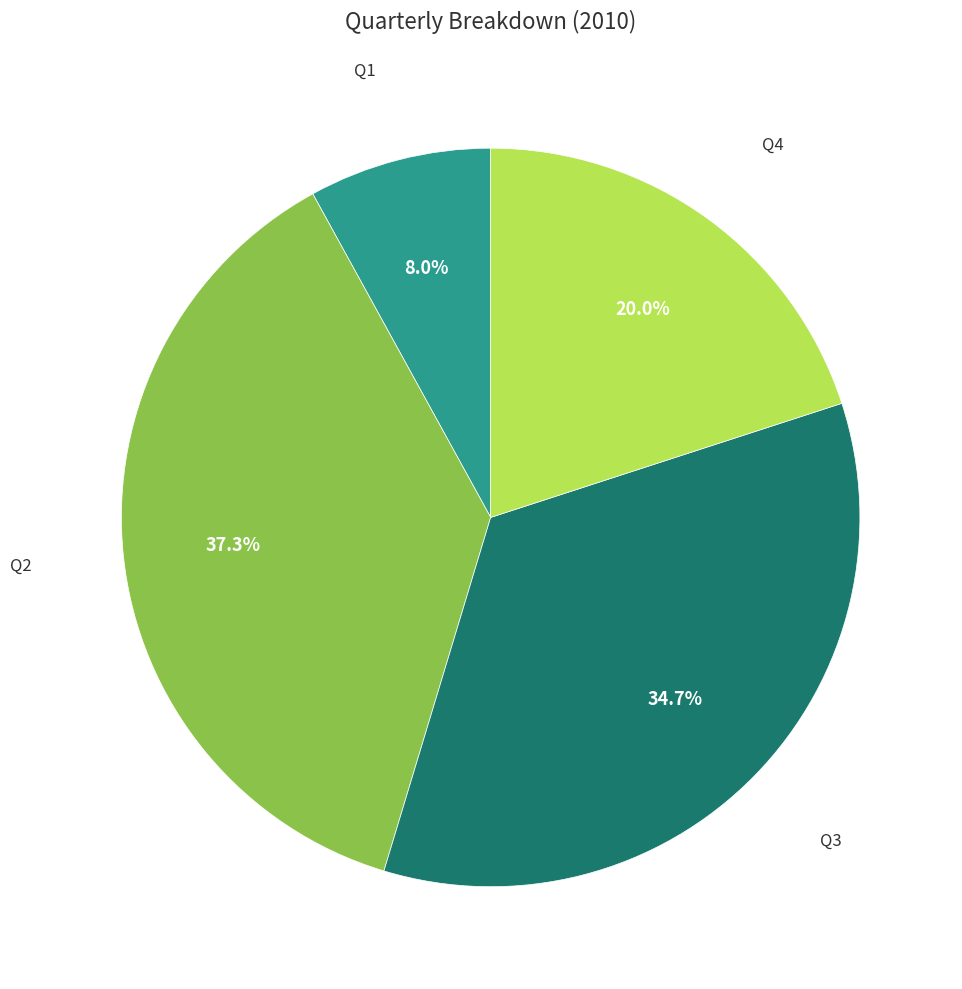

Does any single category account for the majority?

No